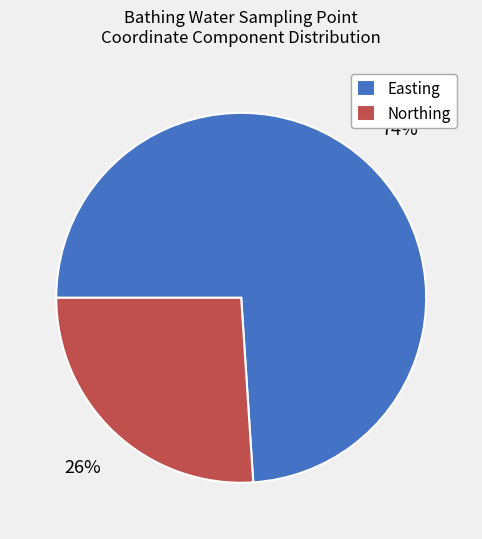

What is the smallest slice in the pie chart?

Northing